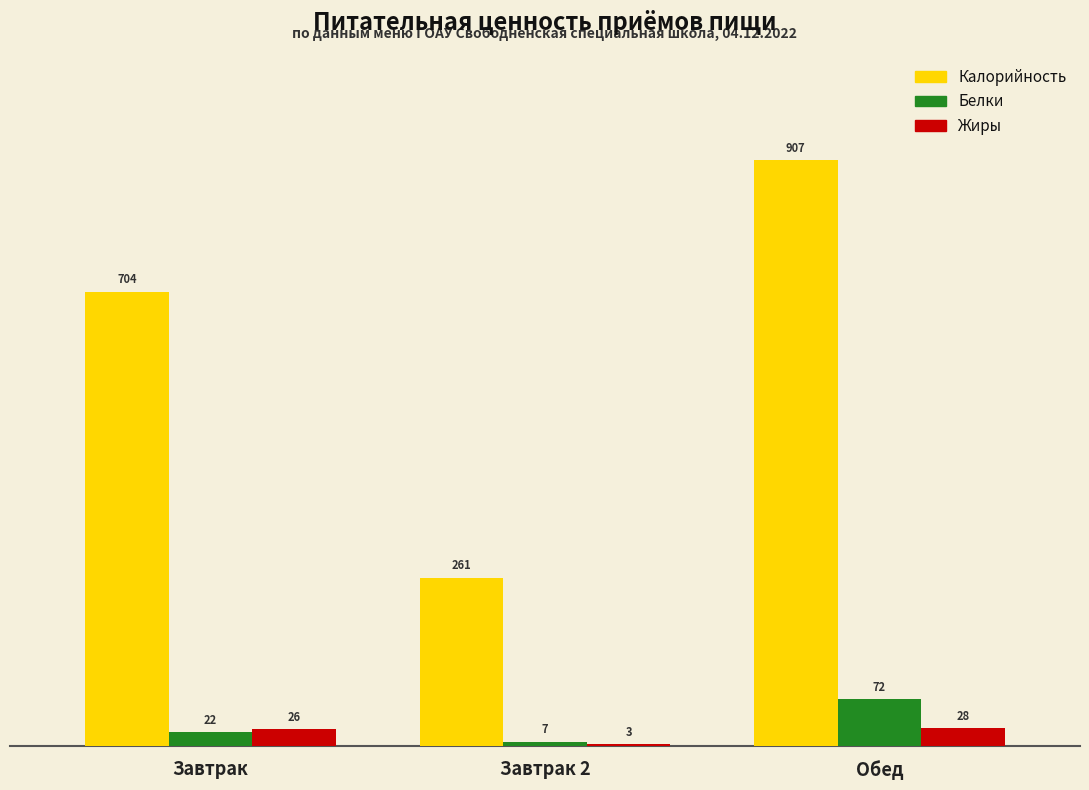

List the labels in order of Калорийность value, smallest first.

Завтрак 2, Завтрак, Обед